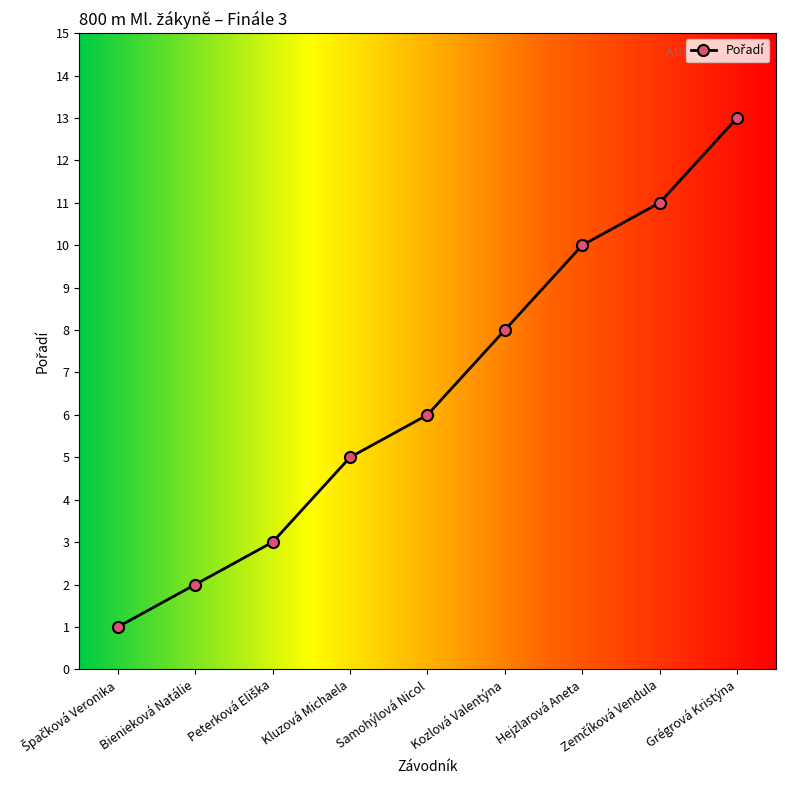

What is the approximate value at Kozlová Valentýna, to the nearest 5?

10